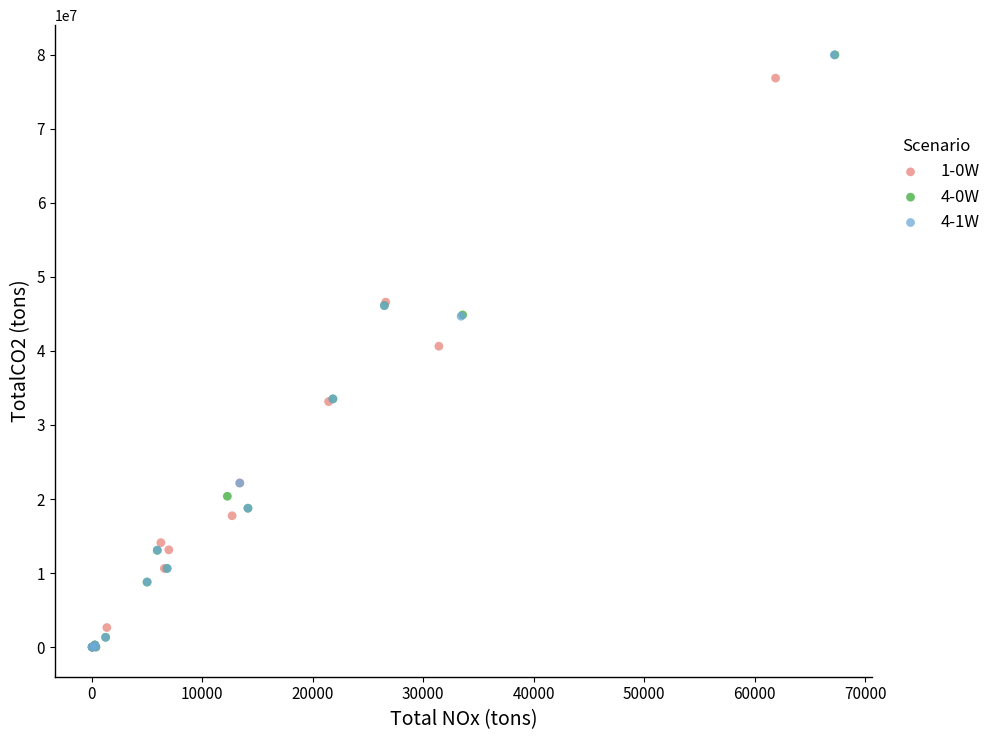

What are all the series names shown in the legend?

1-0W, 4-0W, 4-1W